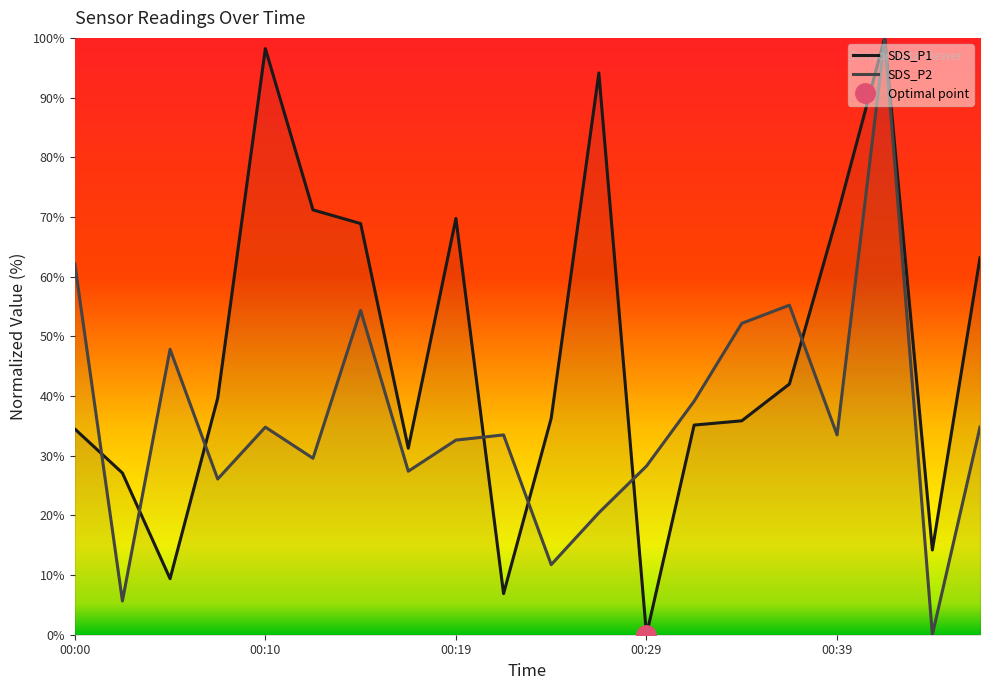

Reading left to right, what are all the values shown in this chart?

SDS_P1: 00:00=34.5	00:02=27.1	00:05=9.4	00:07=39.6	00:10=98.2	00:12=71.2	00:15=68.9	00:17=31.3	00:19=69.7	00:22=6.9	00:24=36.3	00:27=94.1	00:29=0.0	00:32=35.1	00:34=35.8	00:37=42.0	00:39=70.1	00:41=100.0	00:44=14.2	00:46=63.2
SDS_P2: 00:00=62.2	00:02=5.7	00:05=47.8	00:07=26.1	00:10=34.8	00:12=29.6	00:15=54.3	00:17=27.4	00:19=32.6	00:22=33.5	00:24=11.7	00:27=20.4	00:29=28.3	00:32=39.1	00:34=52.2	00:37=55.2	00:39=33.5	00:41=100.0	00:44=0.0	00:46=34.8